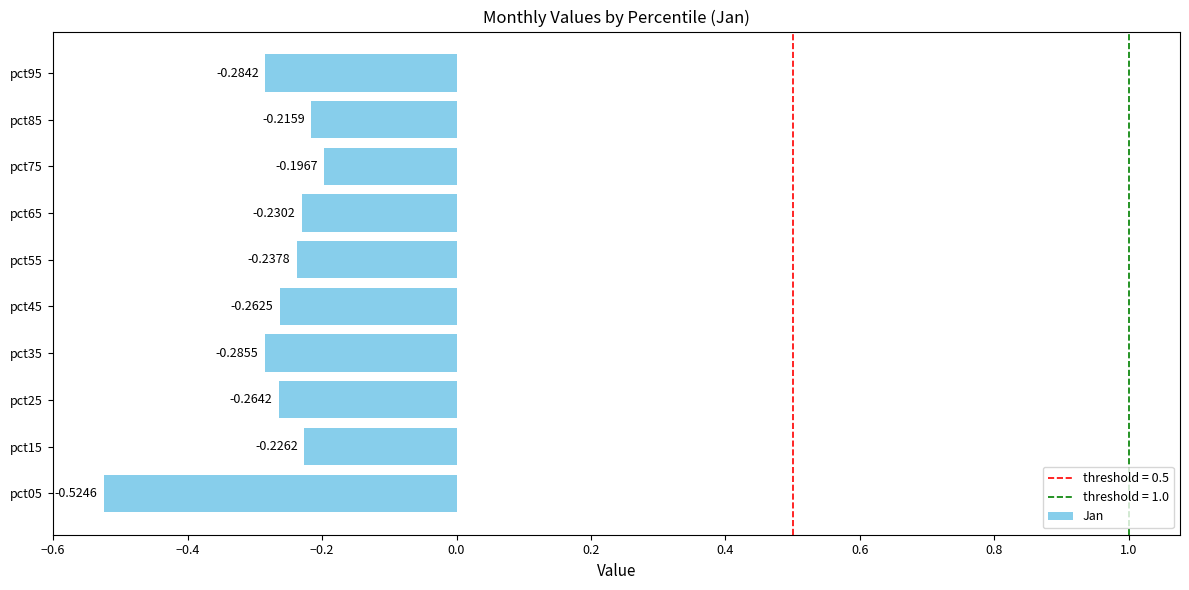

Count the number of data series in this chart.

1